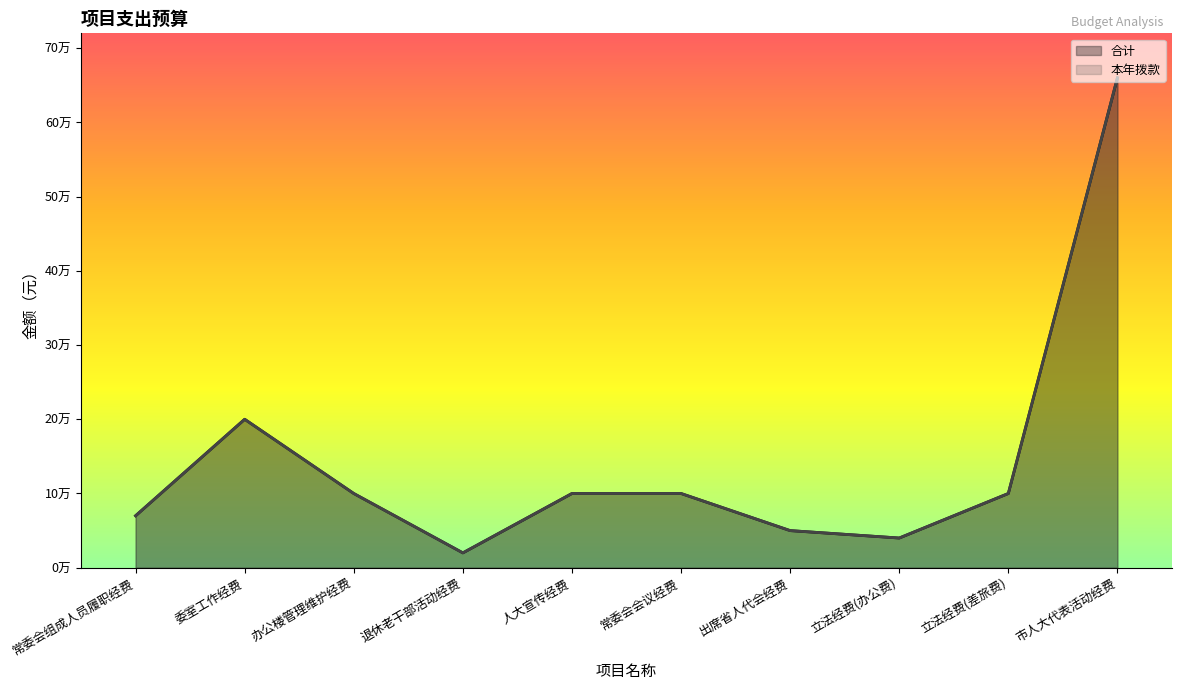

What is the value of the 本年拨款 point at the 8th from the left?

40000